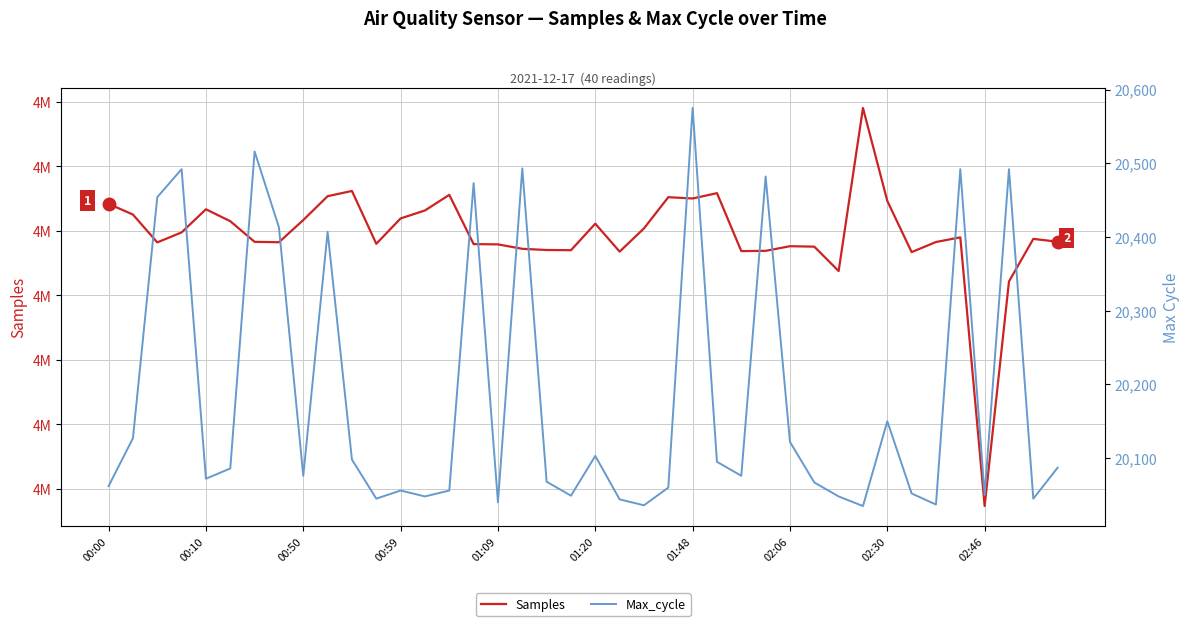

What is the difference between the Samples values at 34 and 17?

2111